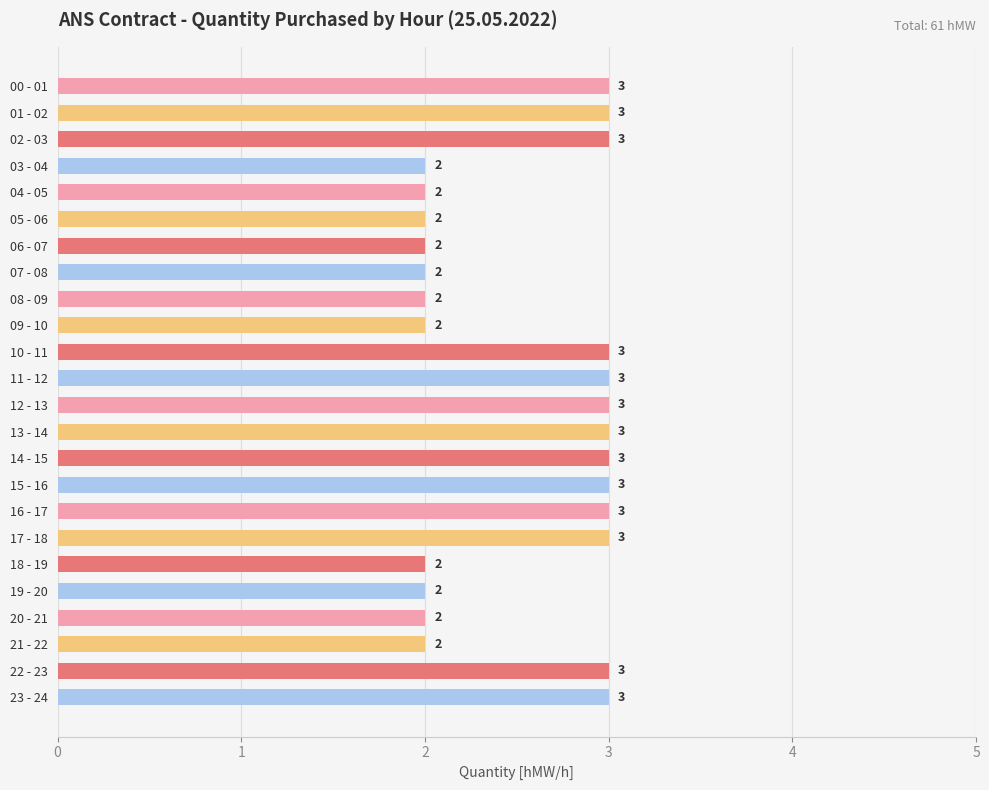

How many values are between 2 and 3?

24